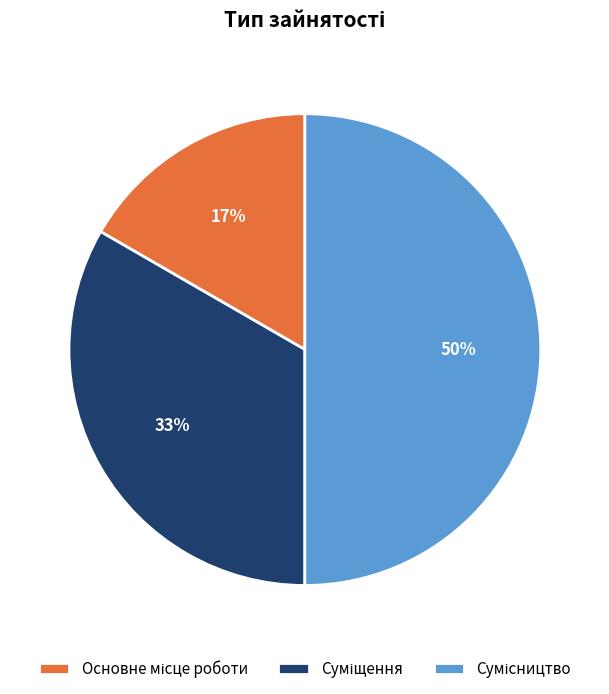

Count the number of slices in the pie.

3